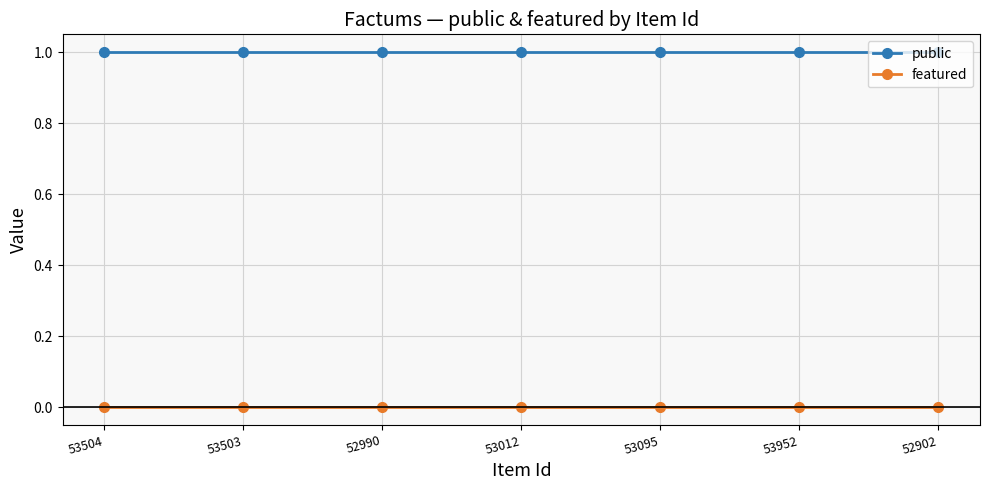

True or false: featured and public intersect in this chart.

False